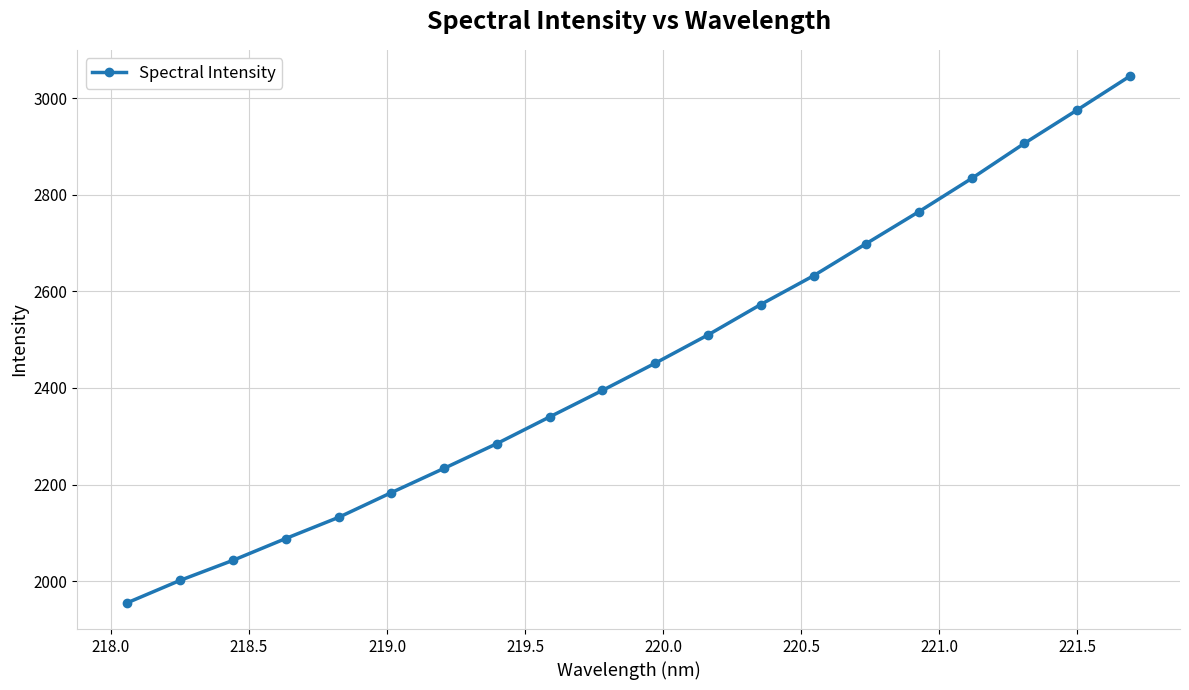

True or false: the data has more than 2 interior local peaks.

False